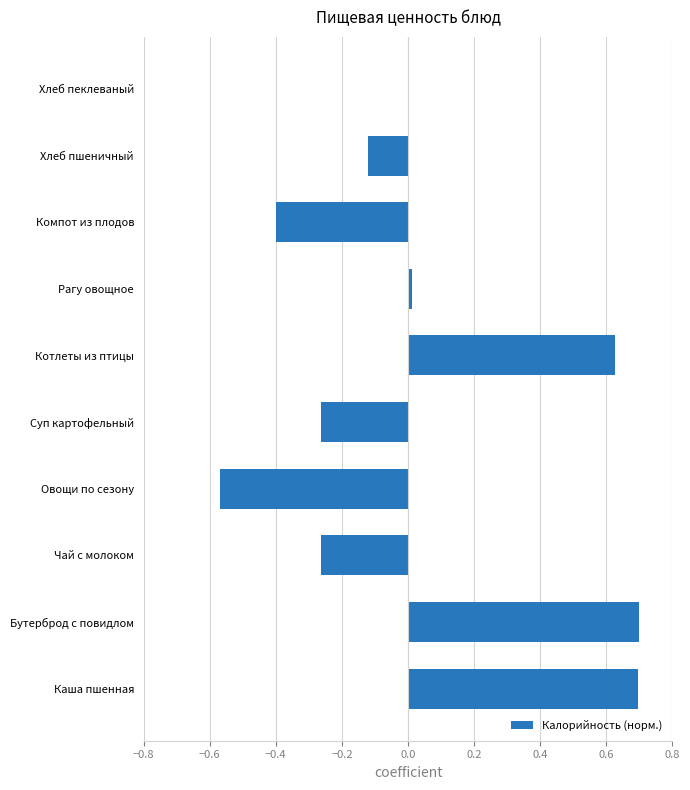

Between Хлеб пшеничный and Хлеб пеклеваный, which is larger?

Хлеб пеклеваный